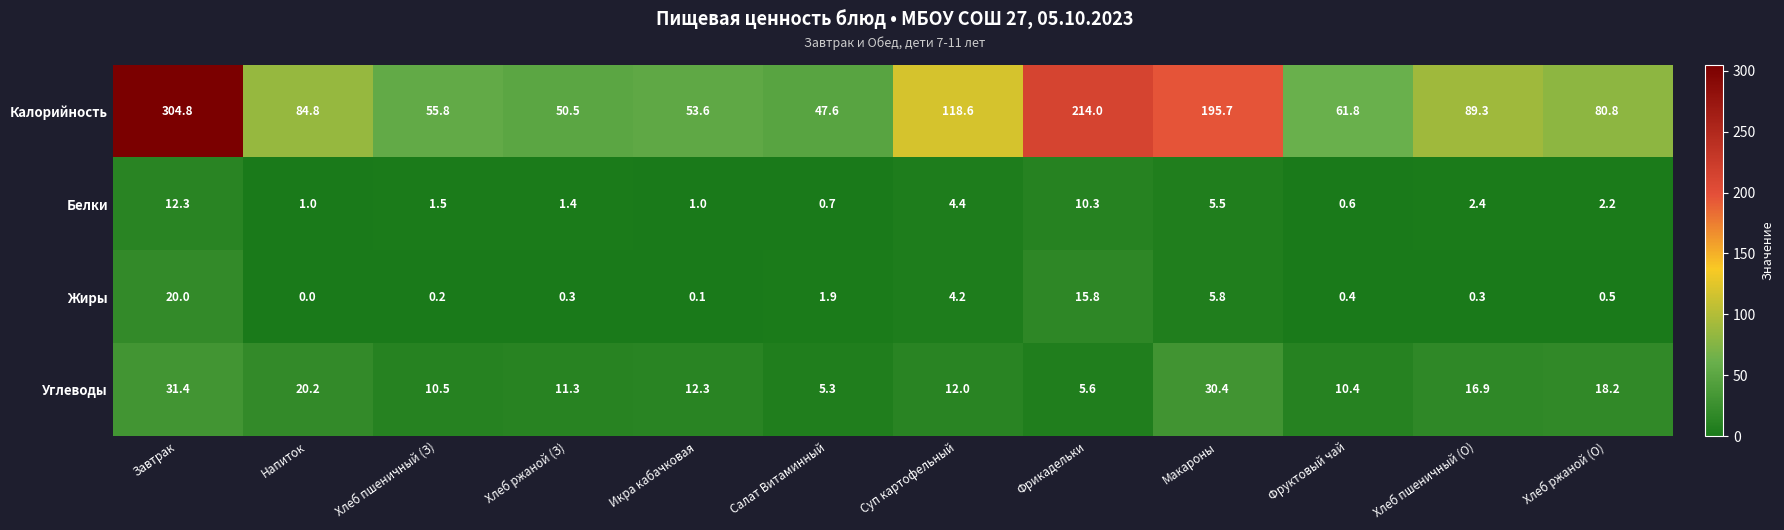

Which series has the largest range (max minus min)?

Калорийность